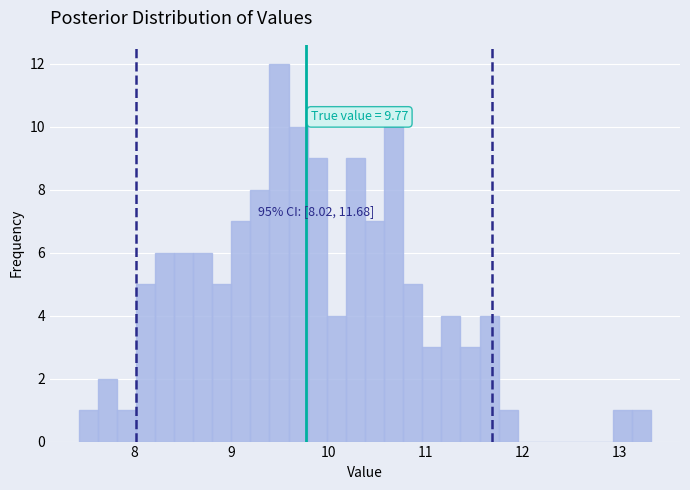

Around what value on the x-axis is the tallest bar? Give the approximate position of its centre, as read against the axis.

9.5